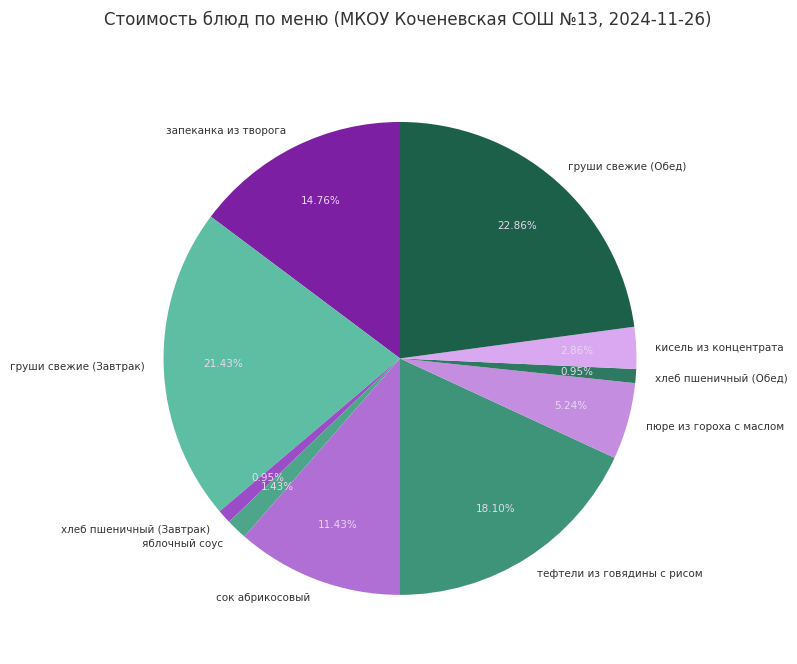

To the nearest percent, what is the combined percentage of сок абрикосовый and груши свежие (Обед)?

34%